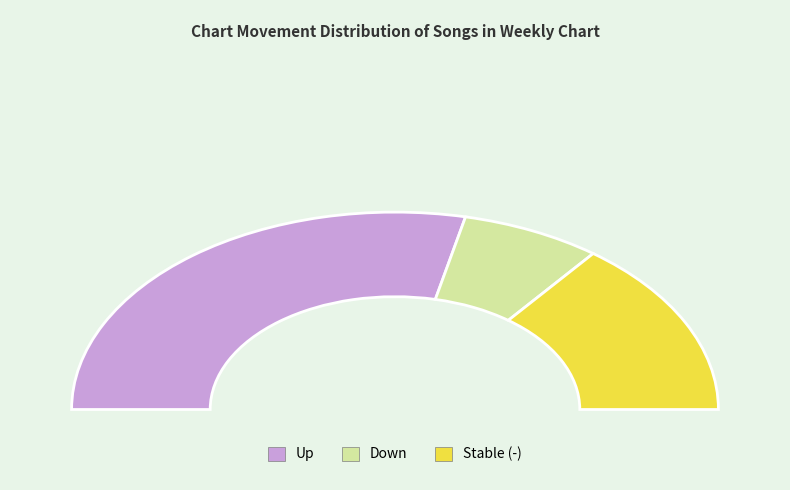

To the nearest percent, what is the average slice percentage?

33%